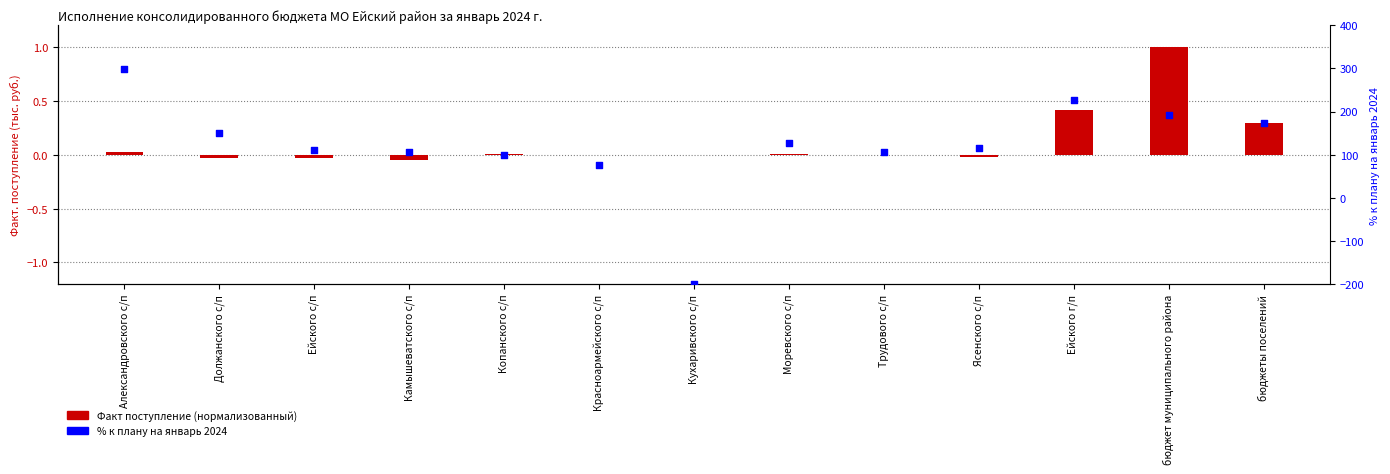

Which series contains the lowest Y value?

% к плану на январь 2024